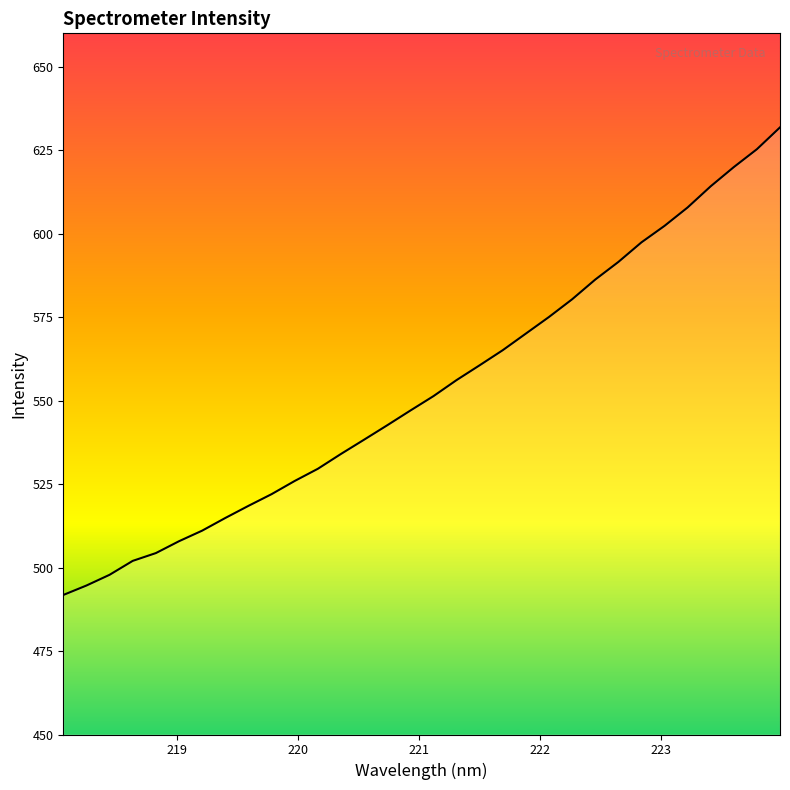

What is the difference between the maximum and minimum values?

140.0